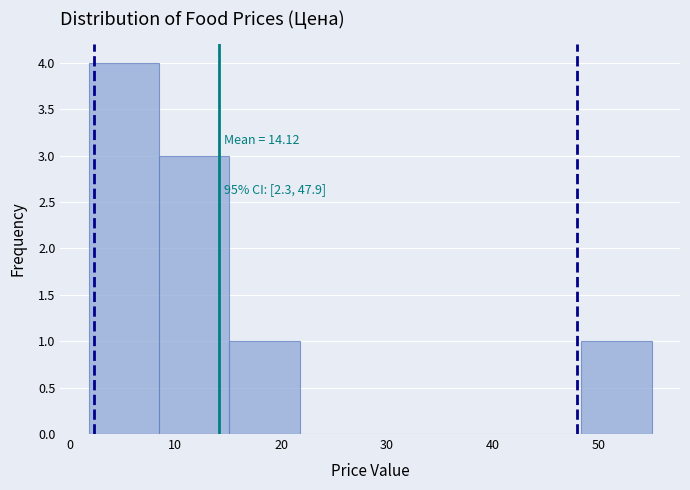

Over which range of the x-axis is the bar tallest?

2 to 8